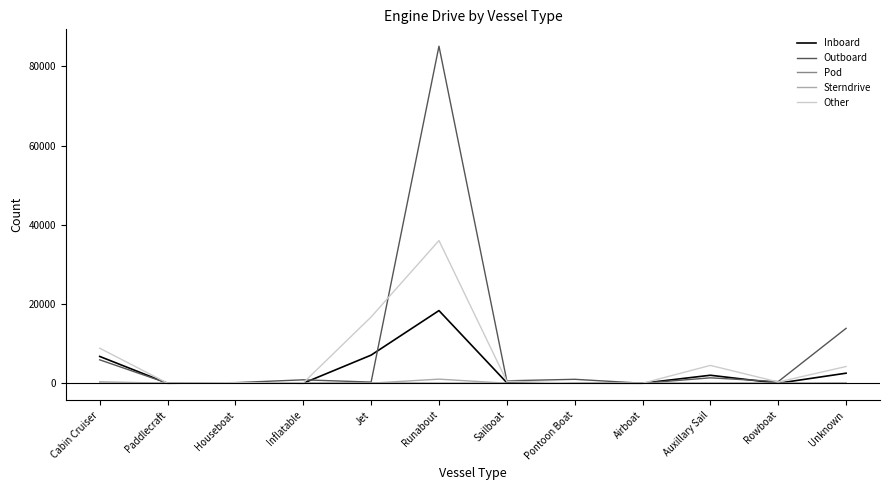

What is the sum of the Outboard values at Rowboat and Unknown?

14281